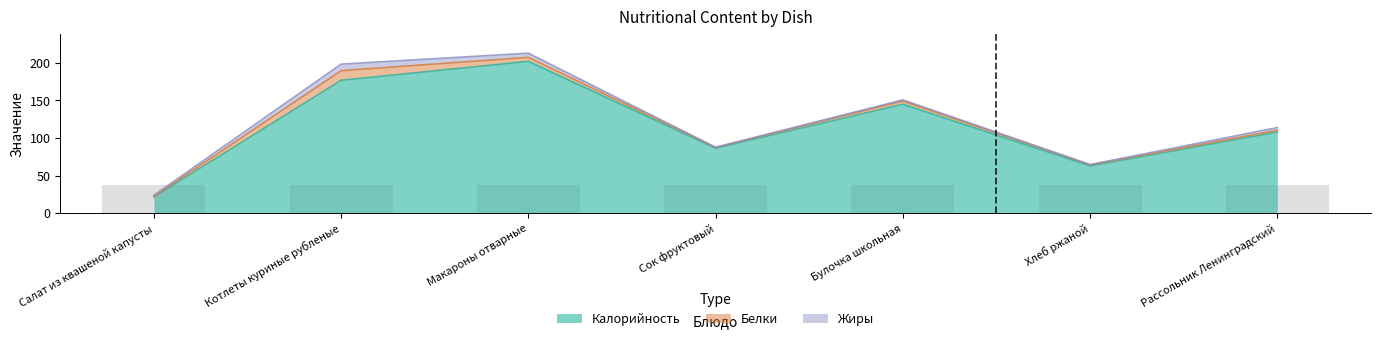

What is the sum of the Белки values at Котлеты куриные рубленые and Макароны отварные?

18.1